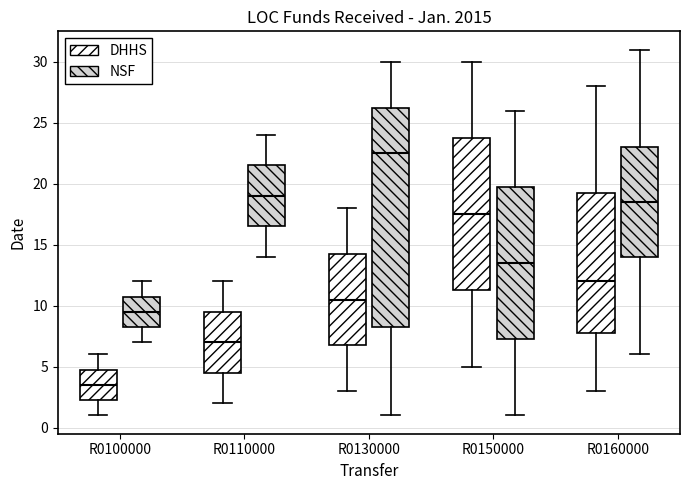

Reading left to right, transcribe this box plot: for each box, give where its median line is, the range the box spans, and where its two whiskers end, as read against the y-axis. The values are not printed on the chart, so give them approximately, as read against the axis.

R0100000 (DHHS): median 3.5, box 2.5 to 5.0, whiskers 1.0 to 6.0
R0100000 (NSF): median 9.5, box 8.5 to 11.0, whiskers 7.0 to 12.0
R0110000 (DHHS): median 7.0, box 4.5 to 9.5, whiskers 2.0 to 12.0
R0110000 (NSF): median 19.0, box 16.5 to 21.5, whiskers 14.0 to 24.0
R0130000 (DHHS): median 10.5, box 7.0 to 14.5, whiskers 3.0 to 18.0
R0130000 (NSF): median 22.5, box 8.5 to 26.5, whiskers 1.0 to 30.0
R0150000 (DHHS): median 17.5, box 11.5 to 24.0, whiskers 5.0 to 30.0
R0150000 (NSF): median 13.5, box 7.5 to 20.0, whiskers 1.0 to 26.0
R0160000 (DHHS): median 12.0, box 8.0 to 19.5, whiskers 3.0 to 28.0
R0160000 (NSF): median 18.5, box 14.0 to 23.0, whiskers 6.0 to 31.0